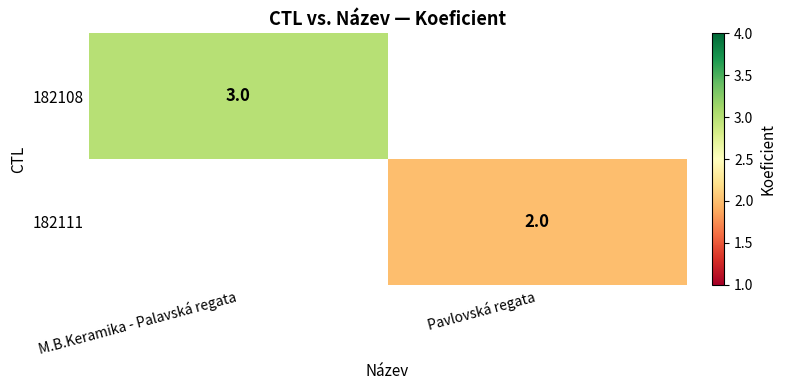

Which has a higher value, Pavlovská regata or M.B.Keramika - Palavská regata?

M.B.Keramika - Palavská regata